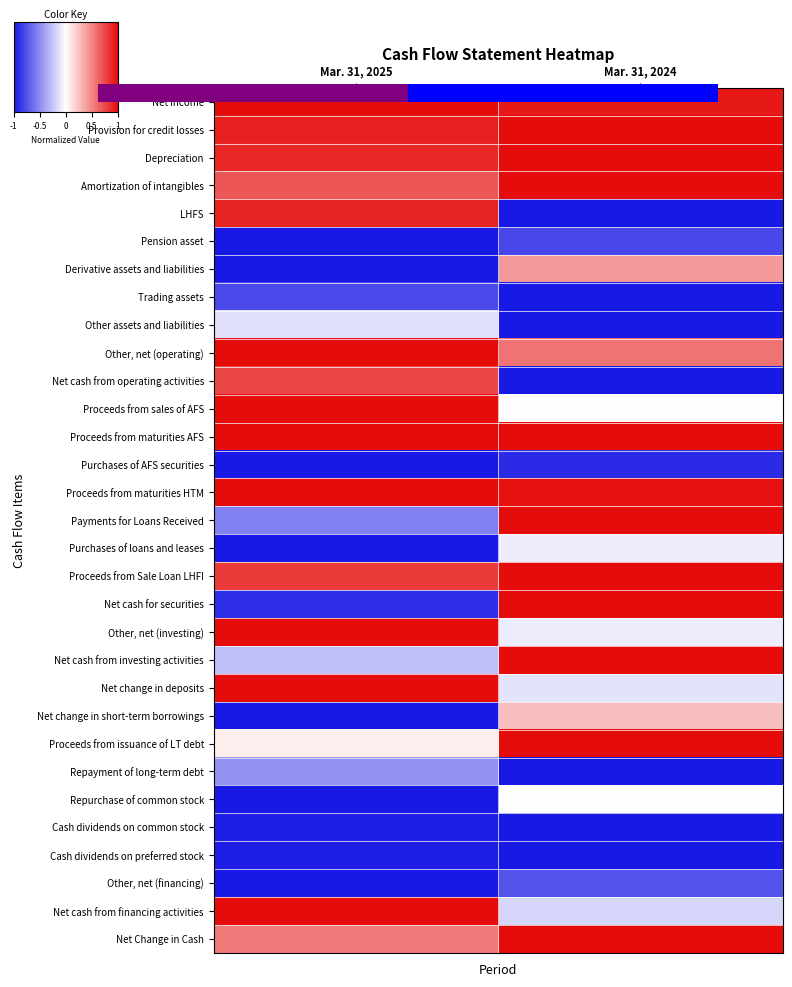

List the series in order of their peak value, highest first.

Net income, Provision for credit losses, Depreciation, Amortization of intangibles, Other, net (operating), Proceeds from sales of AFS, Proceeds from maturities AFS, Proceeds from maturities HTM, Payments for Loans Received, Proceeds from Sale Loan LHFI, Net cash for securities, Other, net (investing), Net cash from investing activities, Net change in deposits, Proceeds from issuance of LT debt, Net cash from financing activities, Net Change in Cash, LHFS, Net cash from operating activities, Derivative assets and liabilities, Net change in short-term borrowings, Repurchase of common stock, Purchases of loans and leases, Other assets and liabilities, Repayment of long-term debt, Other, net (financing), Trading assets, Pension asset, Purchases of AFS securities, Cash dividends on common stock, Cash dividends on preferred stock